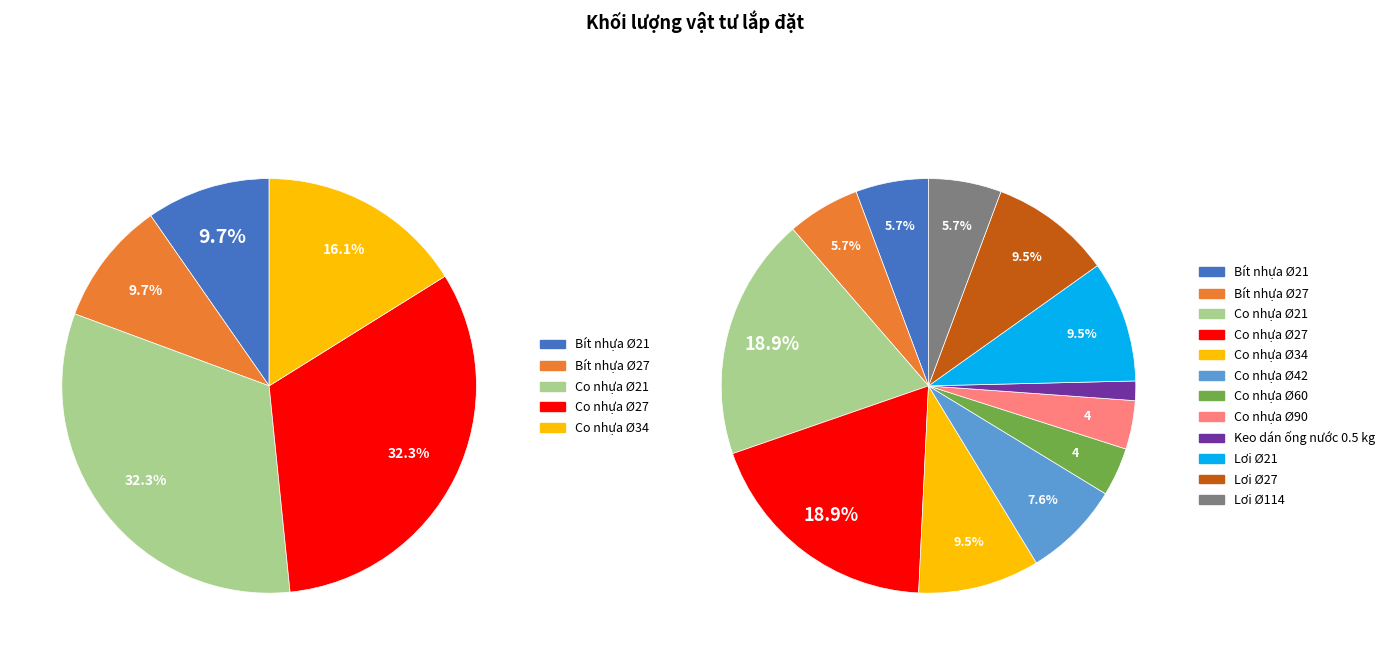

To the nearest percent, what is the difference between the Keo dán ống nước 0.5 kg and Co nhựa Ø27 slice percentages?

17%